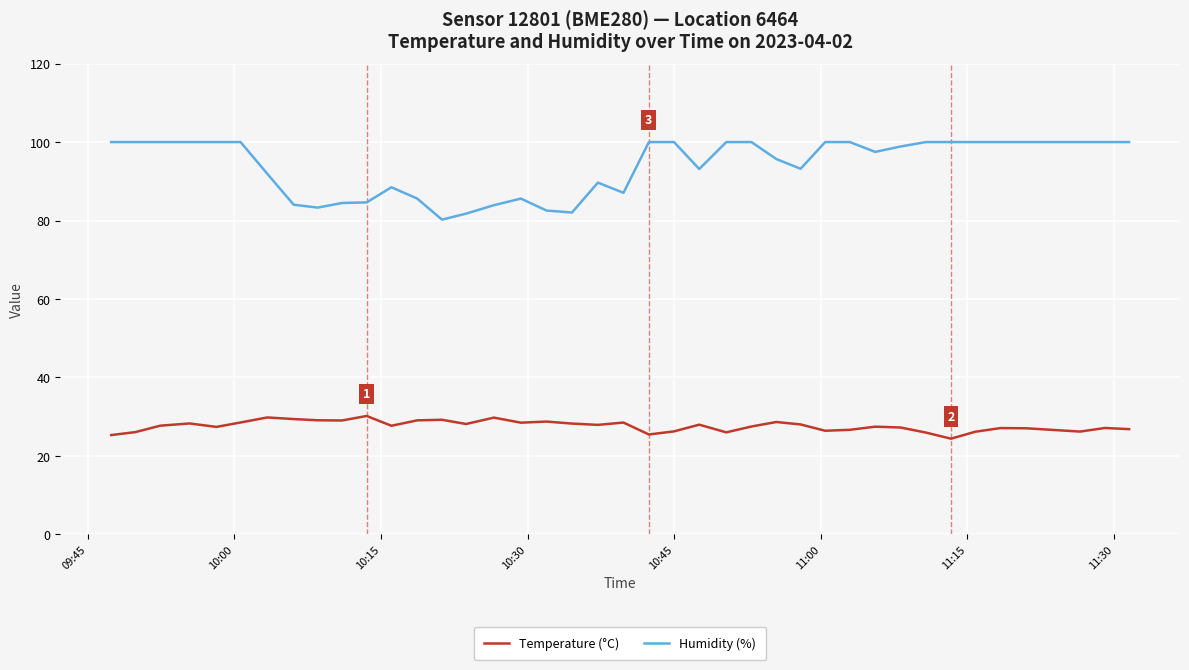

What is the difference between the maximum and minimum values in the Temperature (°C) series?

5.8